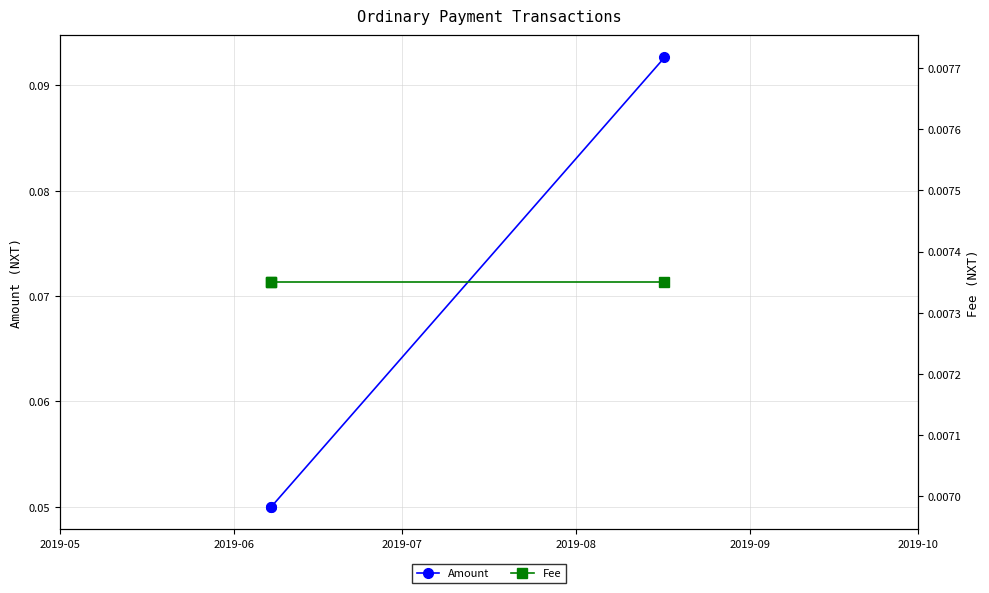

Is the value of Amount at 2019-05 greater than the value of Fee at 2019-06?

Yes